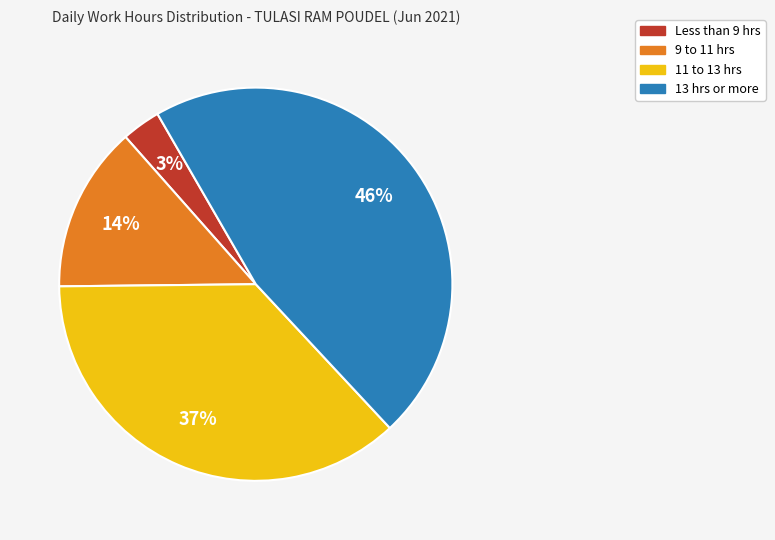

To the nearest percent, what is the difference between the largest and smallest slice percentages?

43%